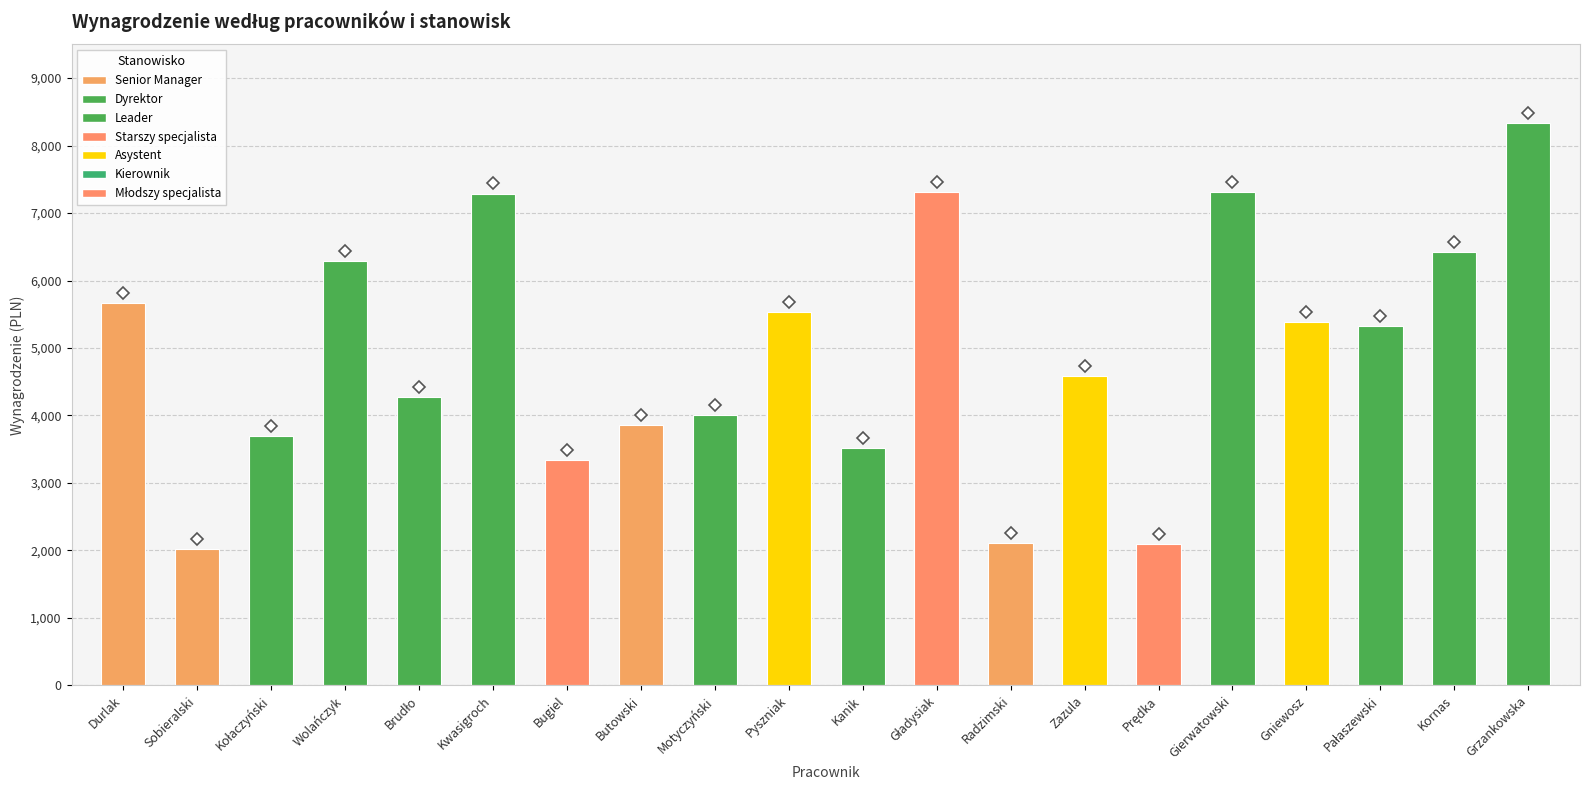

Approximately how many times larger is the value at Kanik compared to Bugiel?

1.1